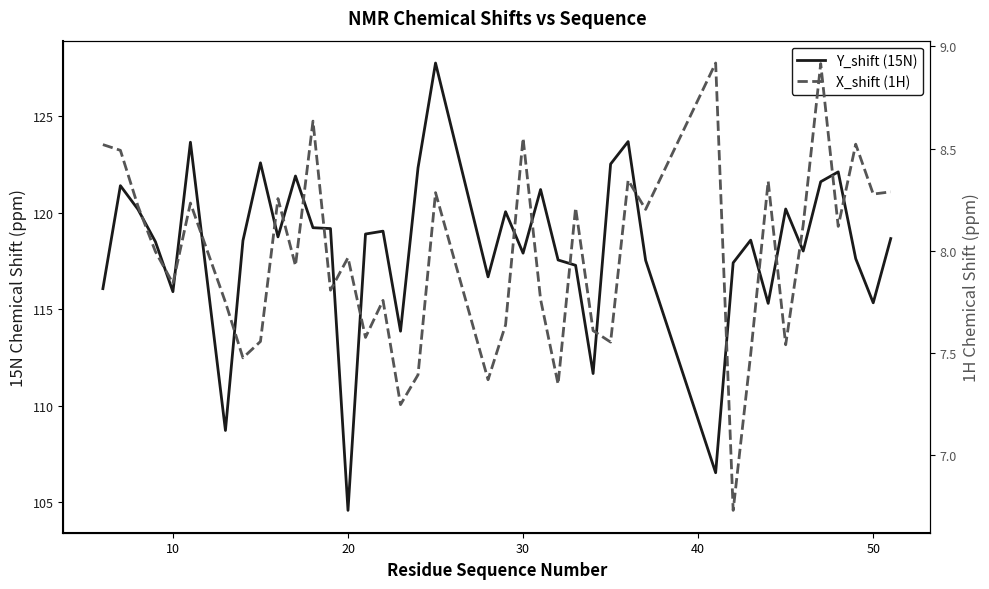

What is the maximum value shown in the chart?

127.8